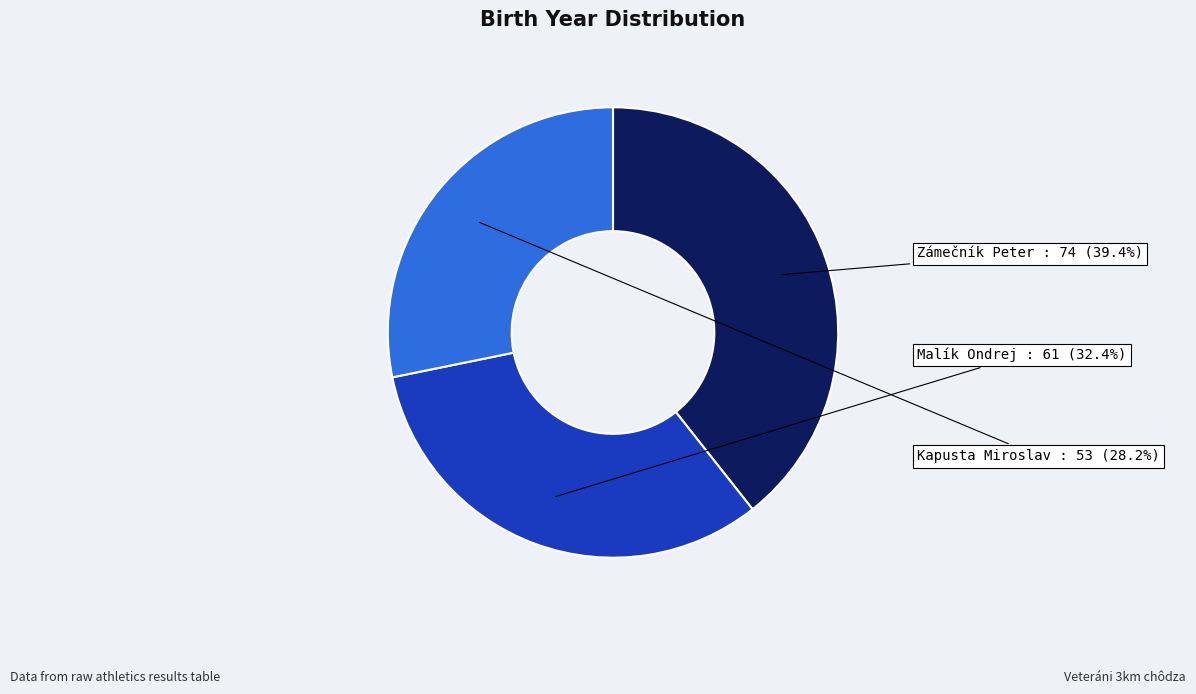

Count the number of slices in the pie.

3